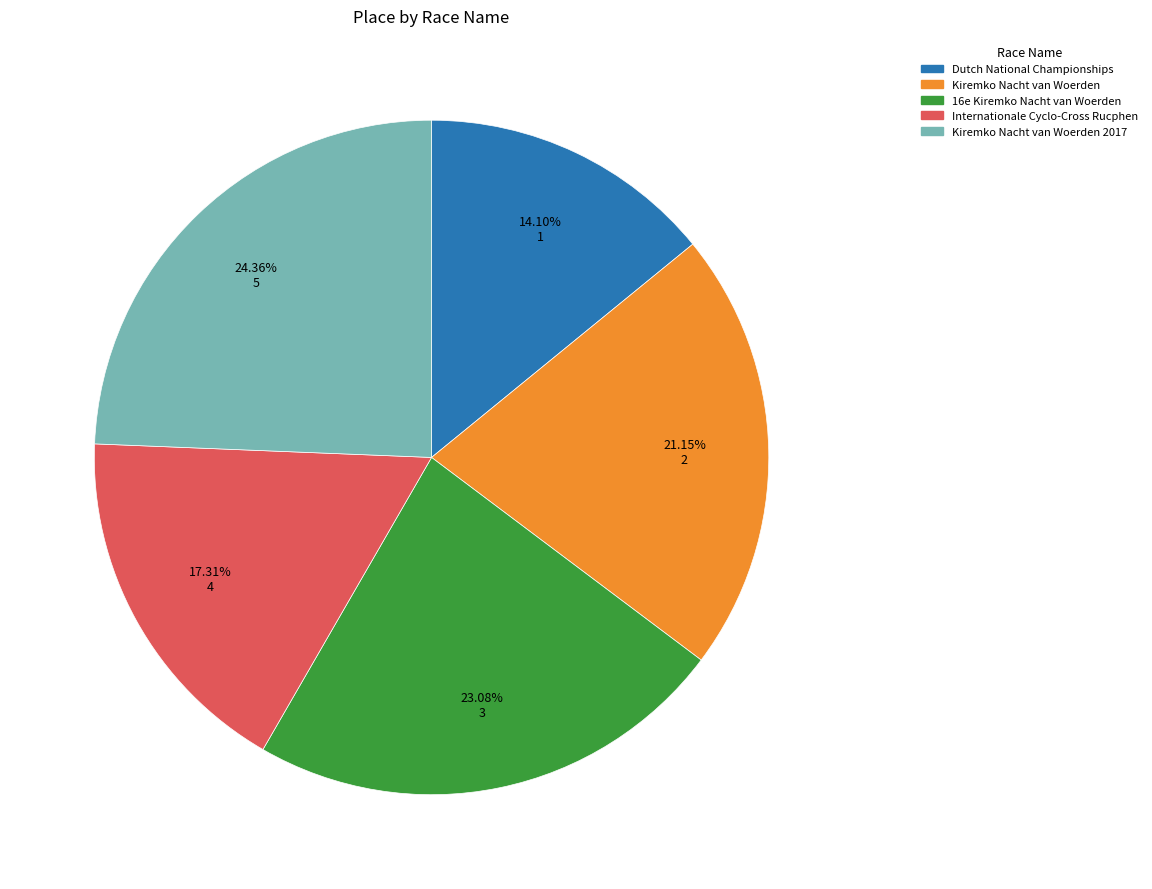

To the nearest percent, what portion does Internationale Cyclo-Cross Rucphen represent?

17%